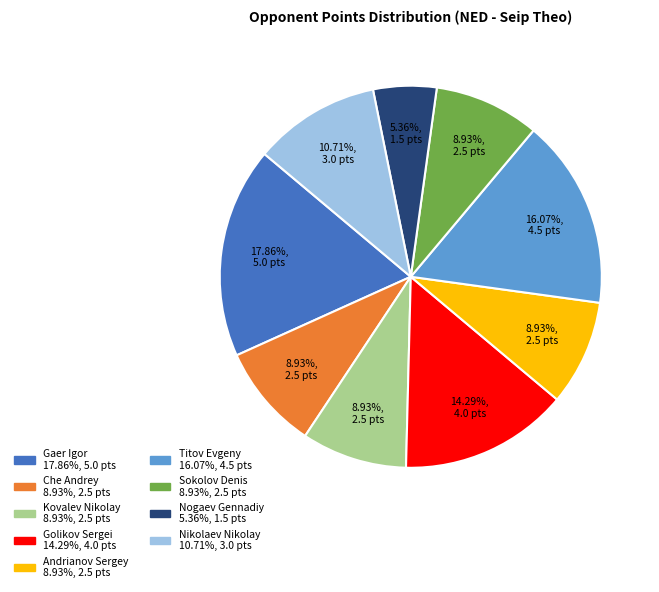

What percentage is NOT represented by Kovalev Nikolay?

91.1%